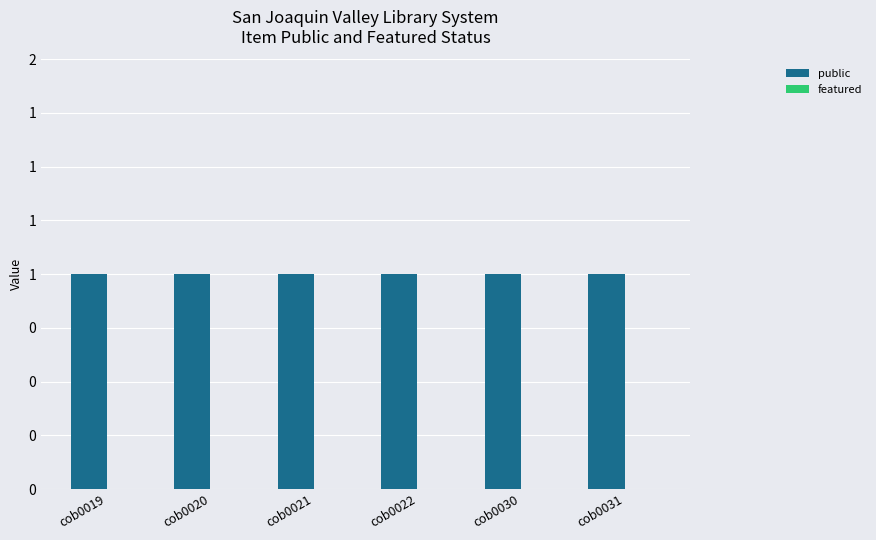

How many categories are shown in the chart?

6